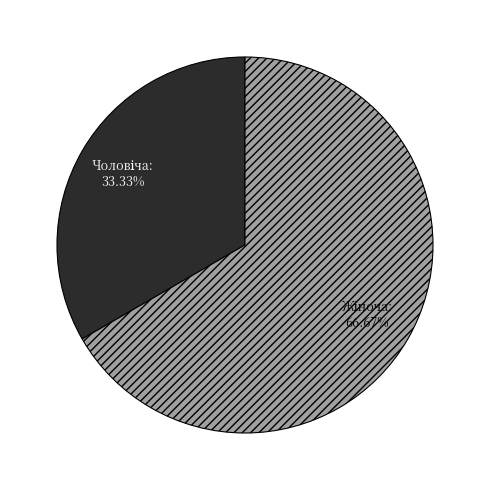

Is there any slice that represents more than half of the pie?

Yes